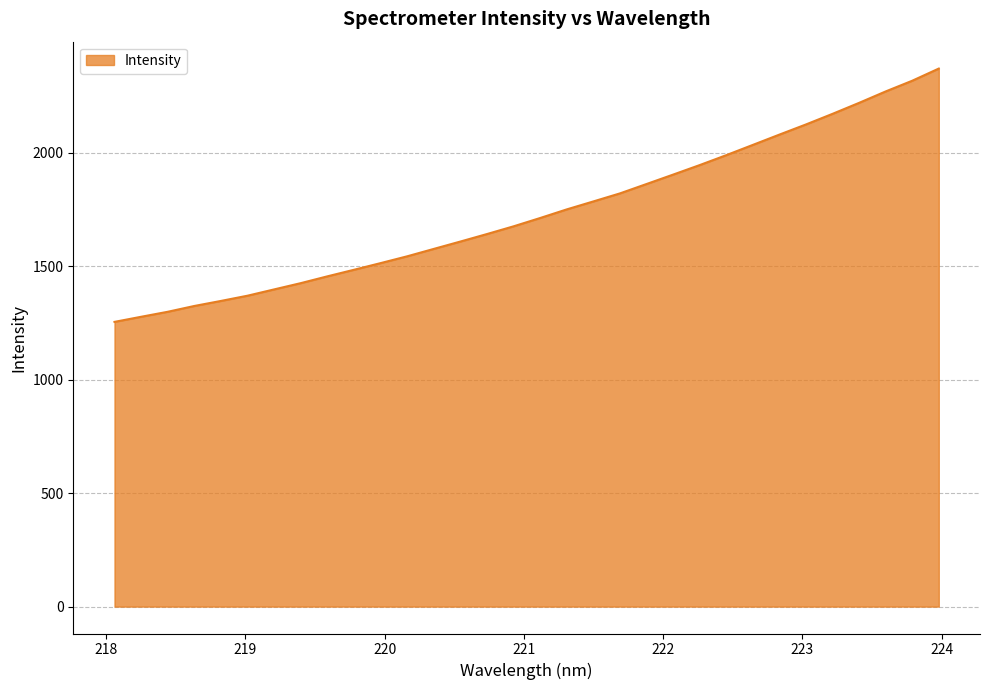

What is the minimum value shown in the chart?

1254.6